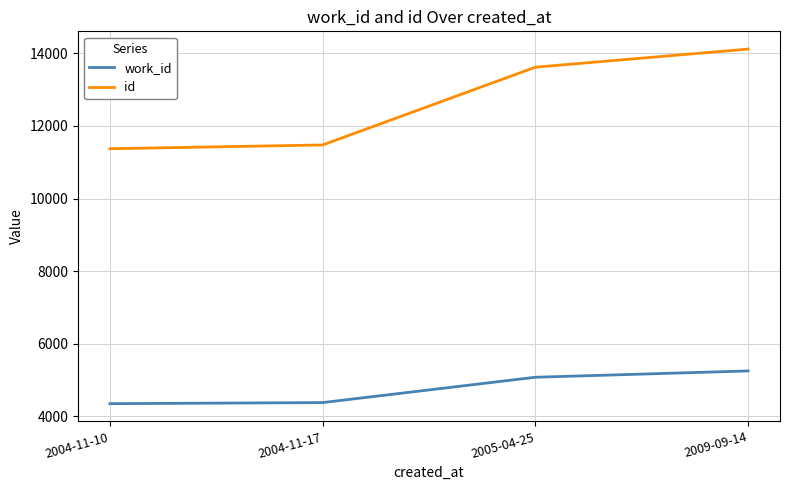

What are all the series names shown in the legend?

work_id, id